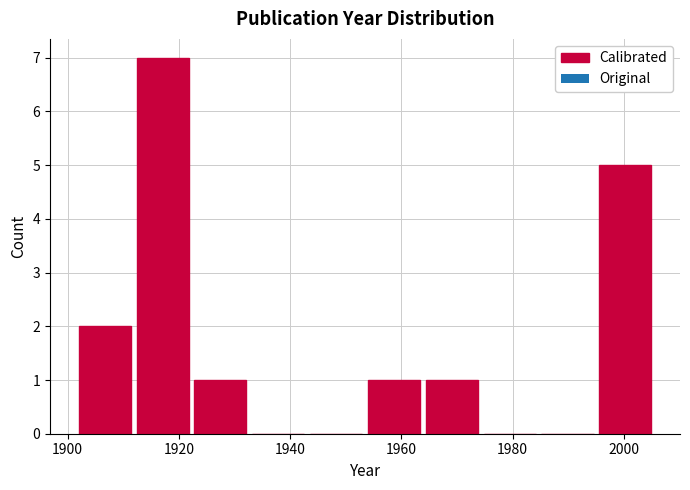

Reading left to right, transcribe this chart: for each bar, give the range it covers on the x-axis and its height. Neither the bar edges nor the heights are printed on the chart, so give them approximately, as read against the axes.

1902.0 to 1912.4: 2
1912.4 to 1922.8: 7
1922.8 to 1933.2: 1
1933.2 to 1943.6: 0
1943.6 to 1954.0: 0
1954.0 to 1964.4: 1
1964.4 to 1974.8: 1
1974.8 to 1985.2: 0
1985.2 to 1995.6: 0
1995.6 to 2006.0: 5